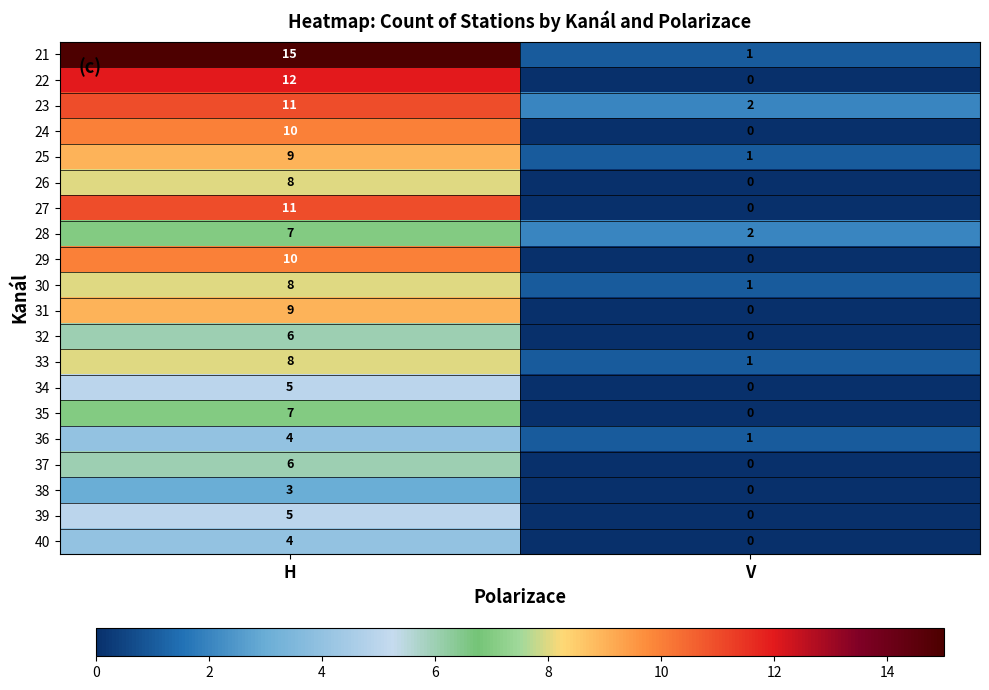

At which category is the sum across all series the highest?

H